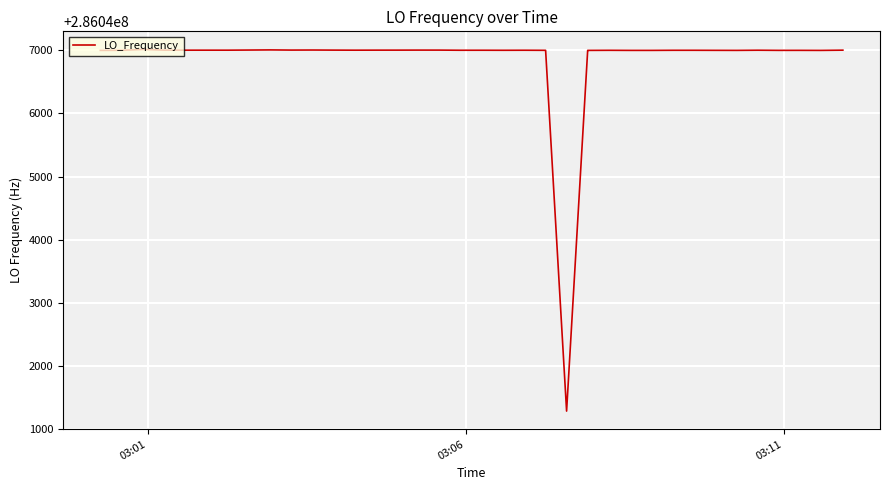

What is the difference between the maximum and minimum values?

5725.9